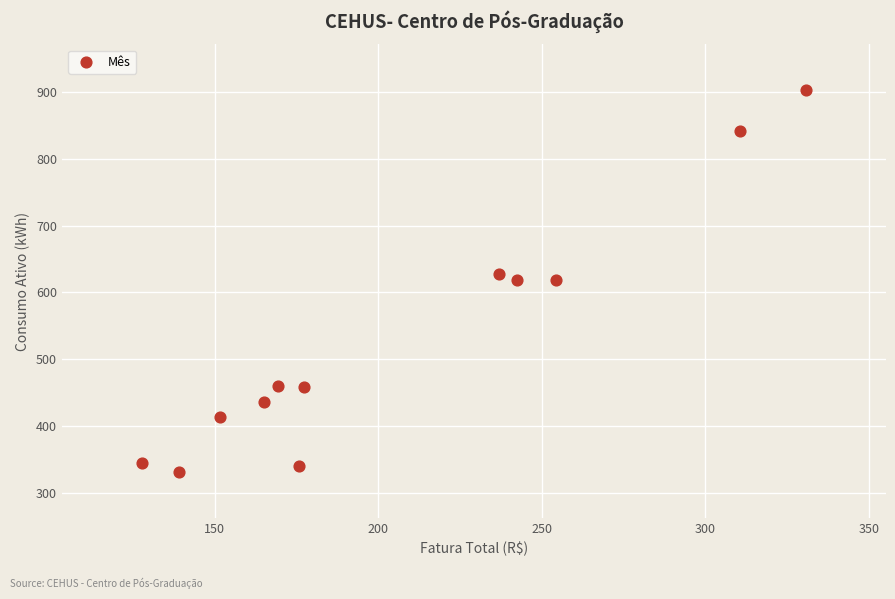

What is the average Y value?

533